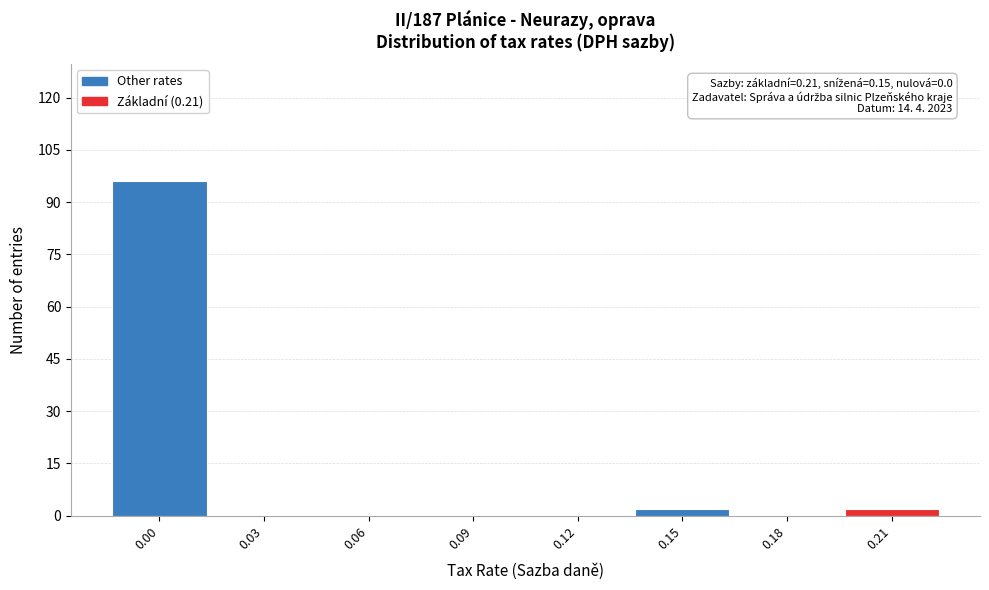

Reading left to right, extract all data points from this chart.

0.00=96	0.03=0	0.06=0	0.09=0	0.12=0	0.15=2	0.18=0	0.21=2